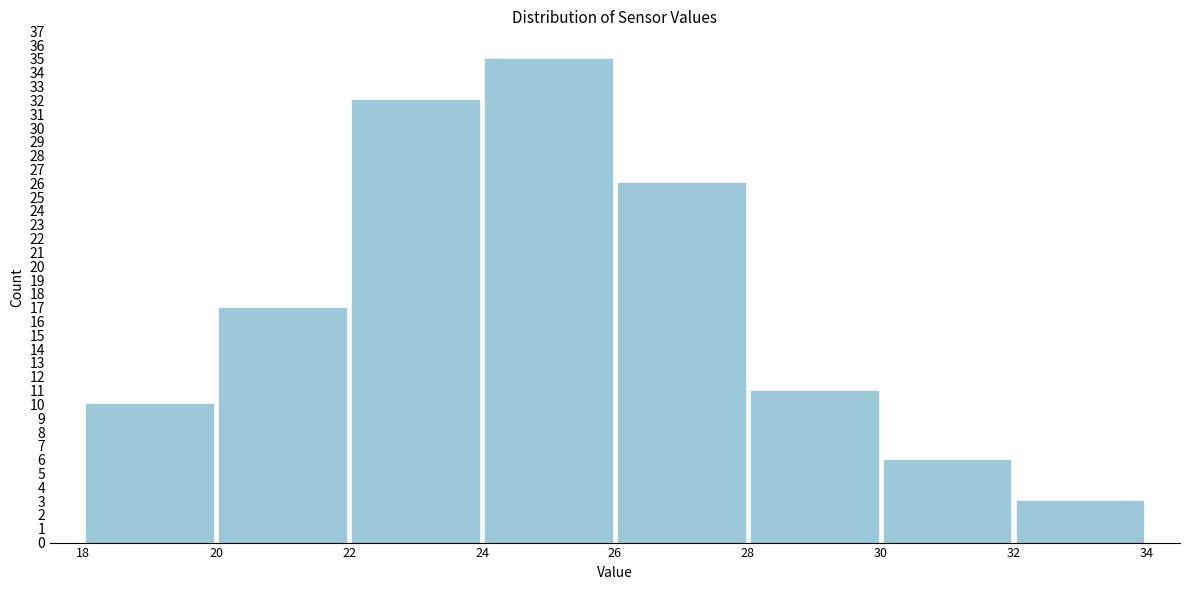

Which range on the x-axis has the tallest bar?

24 to 26